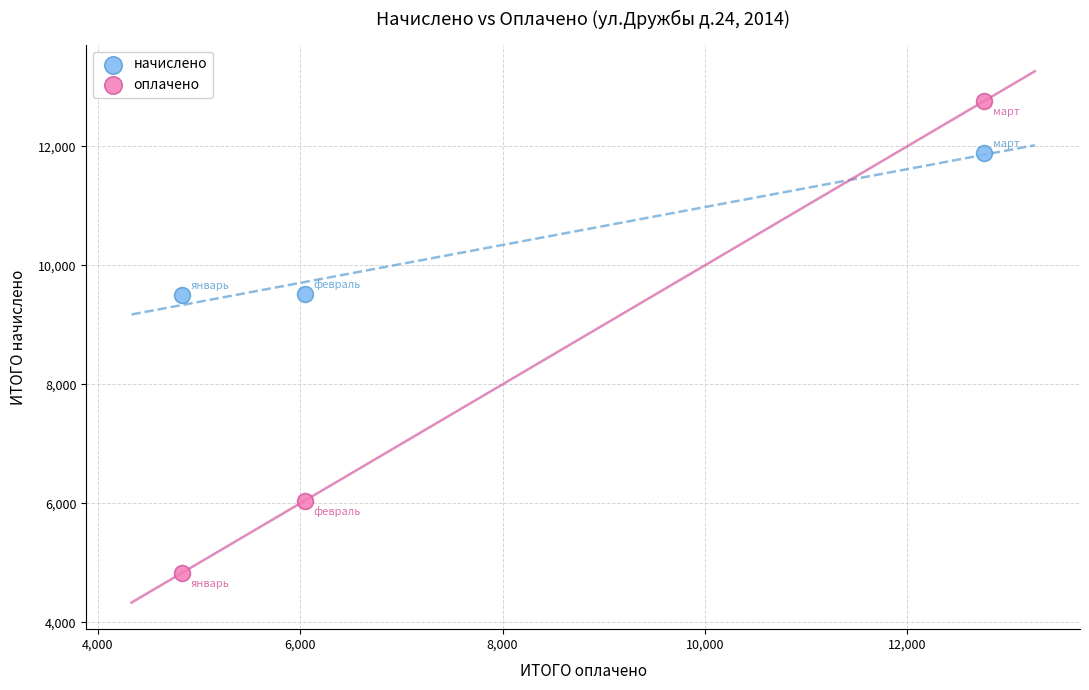

Which series has the widest spread of Y values?

оплачено